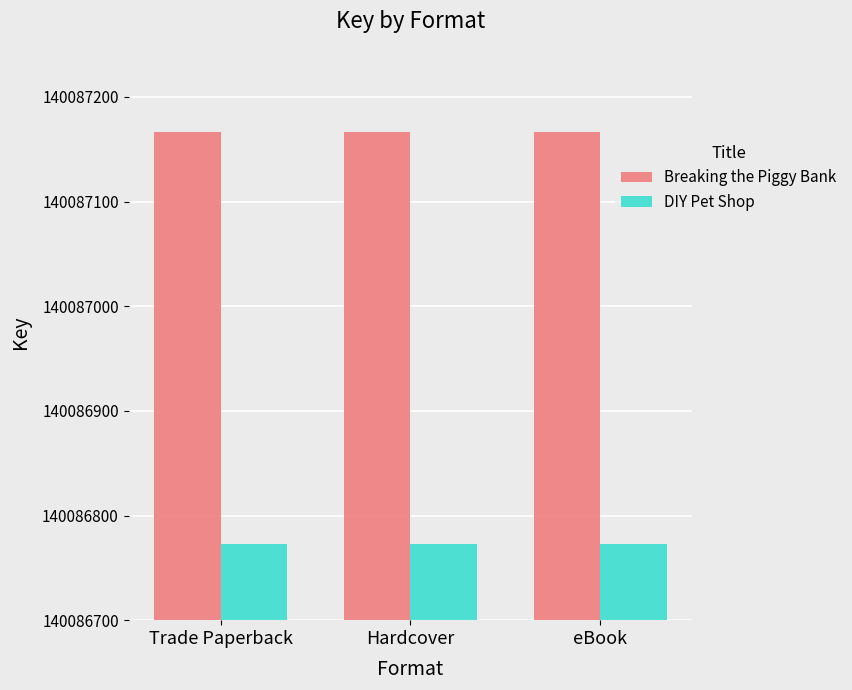

What position from the left is eBook?

3